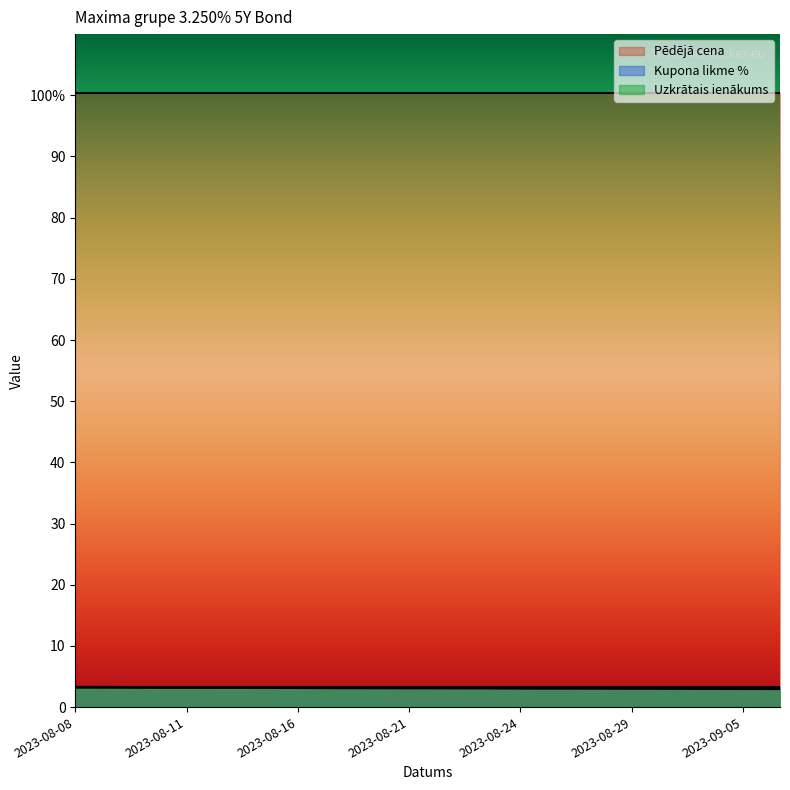

Reading left to right, what are all the values shown in this chart?

Uzkrātais ienākums: 3.2	3.2	3.2	3.2	3.2	3.2	3.2	3.1	3.1	3.1	3.1	3.1	3.1	3.1	3.1	3.1	3.0	3.0	3.0	3.0
Pēdējā cena: 100.4	100.4	100.4	100.4	100.4	100.4	100.4	100.4	100.4	100.4	100.4	100.4	100.4	100.4	100.4	100.4	100.4	100.4	100.4	100.4
Kupona likme %: 3.2	3.2	3.2	3.2	3.2	3.2	3.2	3.2	3.2	3.2	3.2	3.2	3.2	3.2	3.2	3.2	3.2	3.2	3.2	3.2